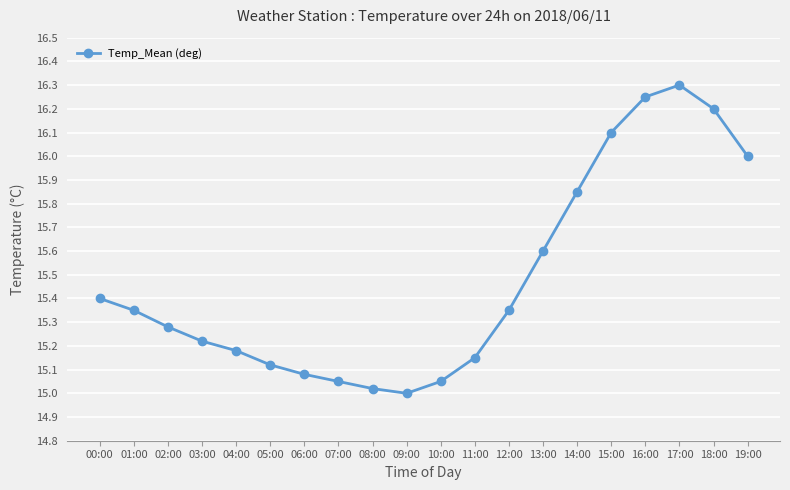

Which has a higher value, 05:00 or 00:00?

00:00